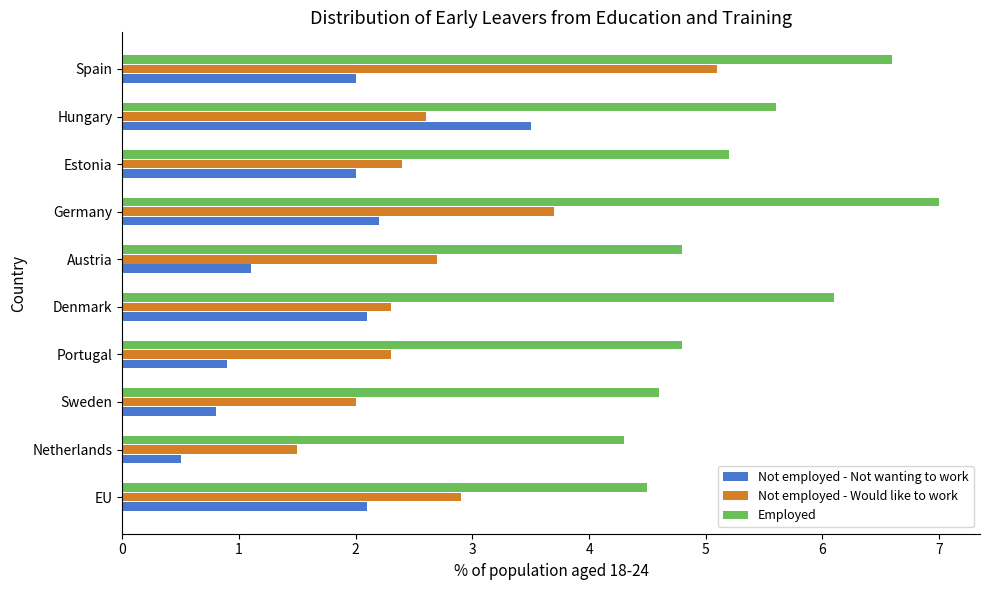

Which series changed the most between EU and Sweden?

Not employed - Not wanting to work